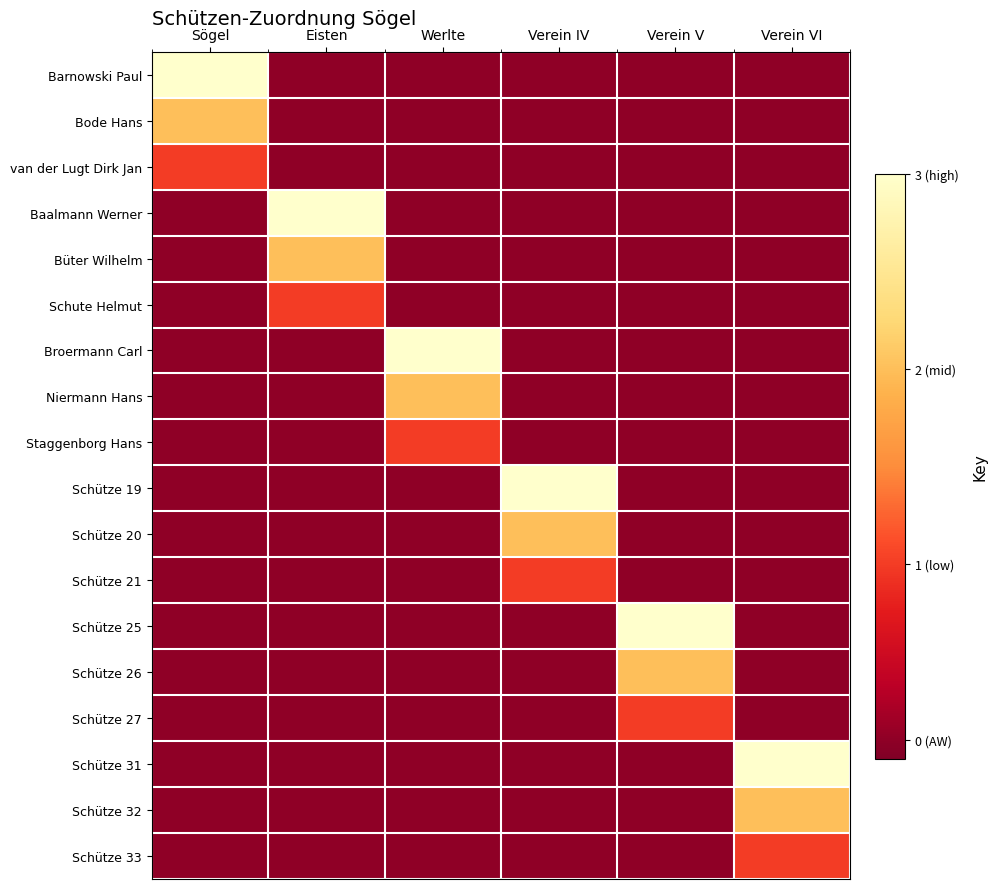

Rank the series at Verein VI from highest to lowest value.

Schütze 31, Schütze 32, Schütze 33, Barnowski Paul, Bode Hans, van der Lugt Dirk Jan, Baalmann Werner, Büter Wilhelm, Schute Helmut, Broermann Carl, Niermann Hans, Staggenborg Hans, Schütze 19, Schütze 20, Schütze 21, Schütze 25, Schütze 26, Schütze 27